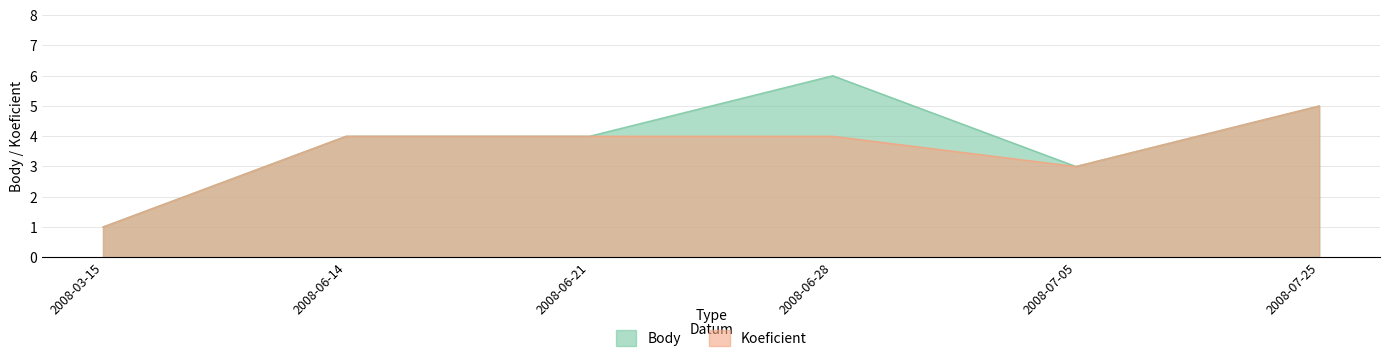

What is the label of the 6th point from the right?

2008-03-15